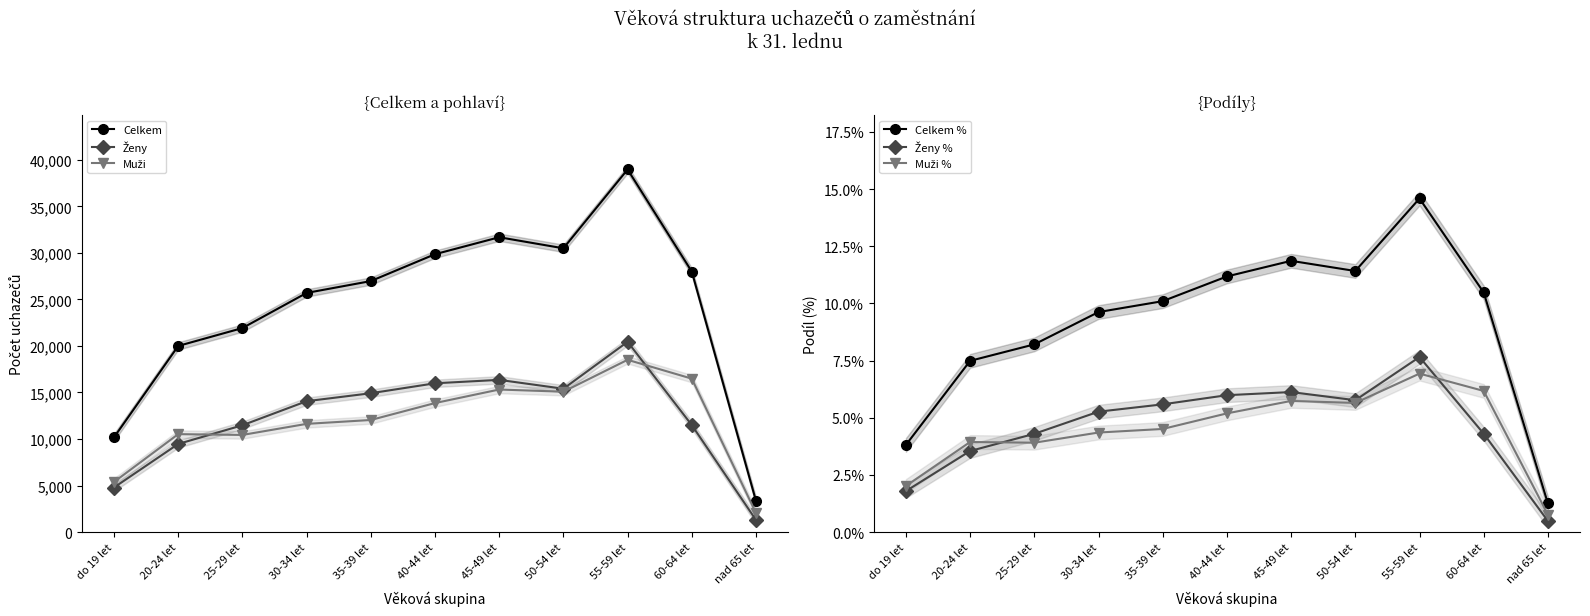

The Ženy series shows 11496.0 at 60-64 let. True or false?

True